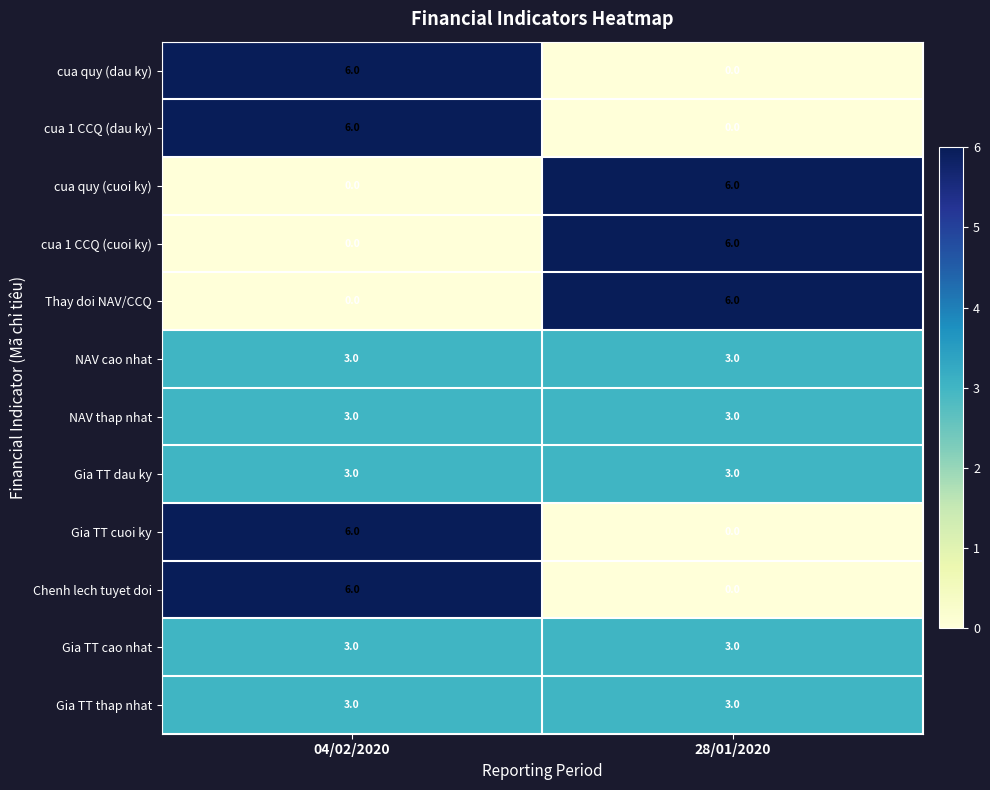

What is the sum of the NAV thap nhat values at 04/02/2020 and 28/01/2020?

6